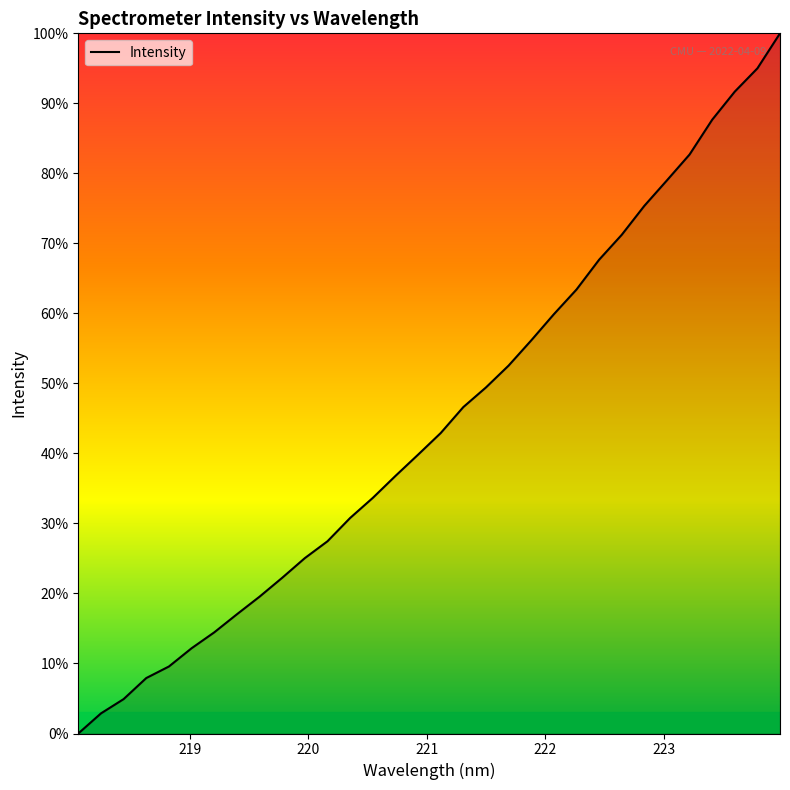

What is the maximum value shown in the chart?

100.0